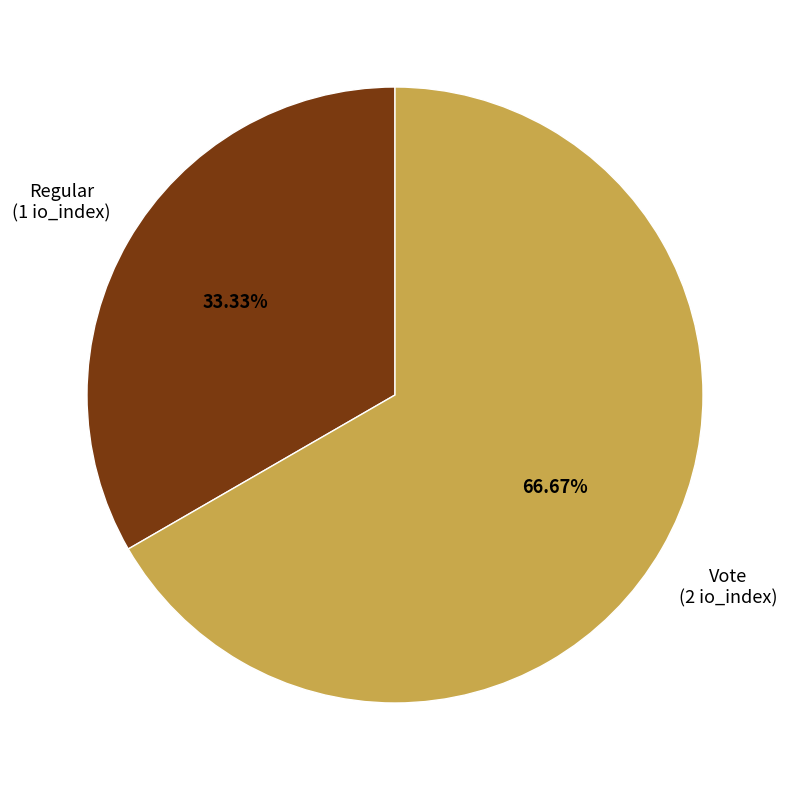

Is Regular the majority of the pie?

No